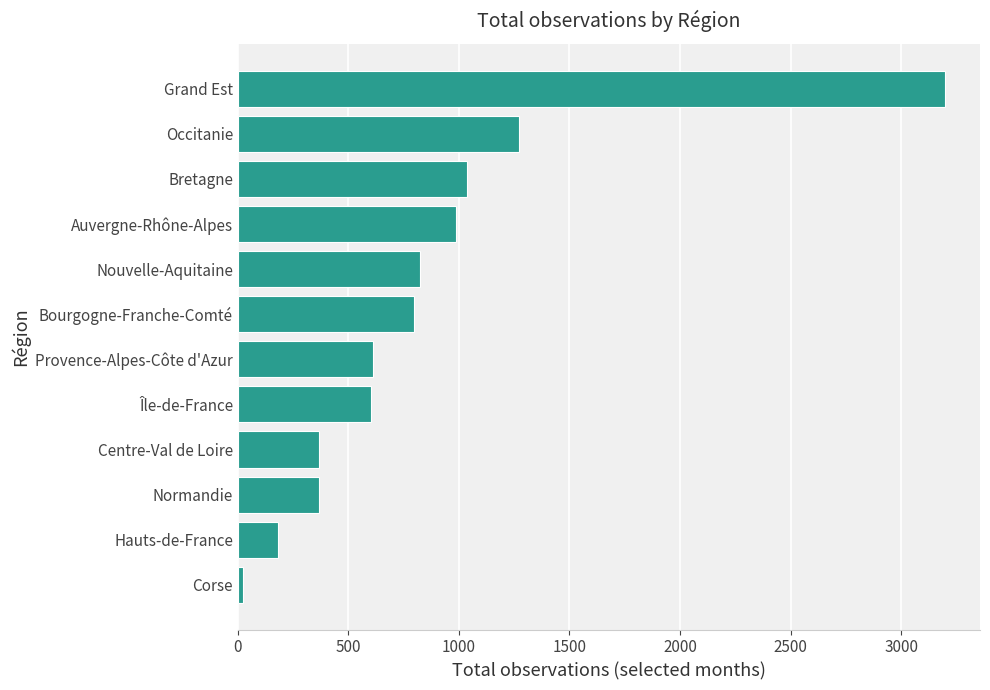

True or false: the data shows 368 at Centre-Val de Loire.

True